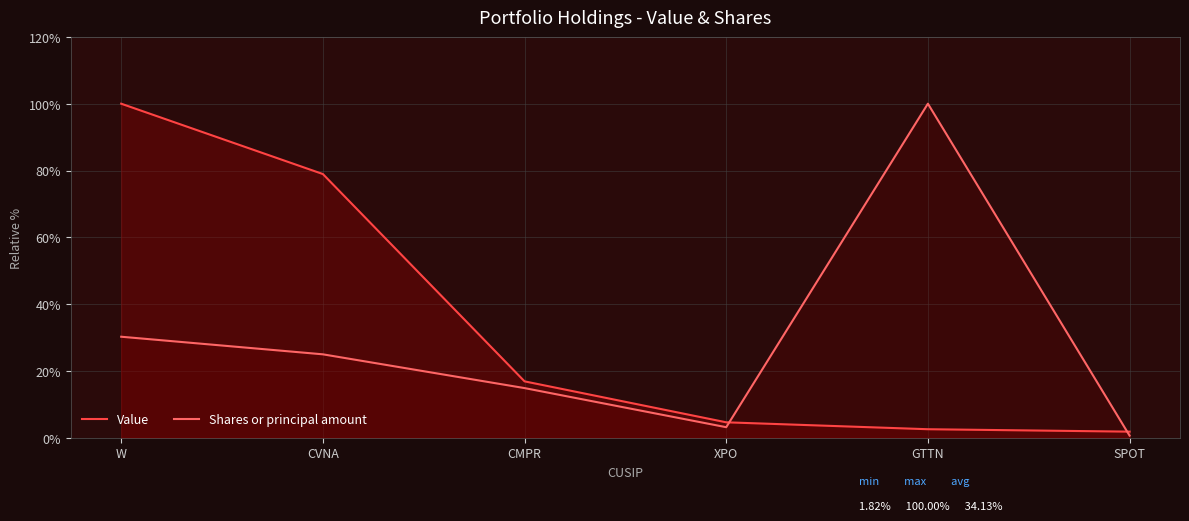

How many data points in Shares or principal amount are less than 24?

3